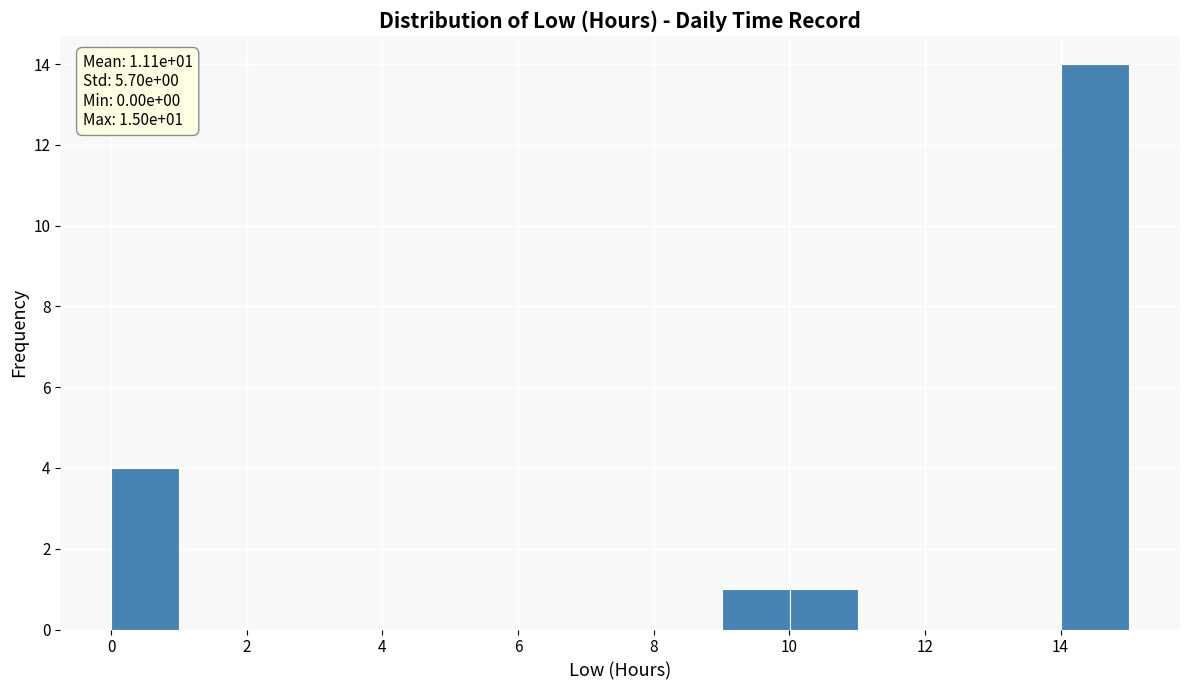

Over which range of the x-axis is the bar tallest?

14 to 15